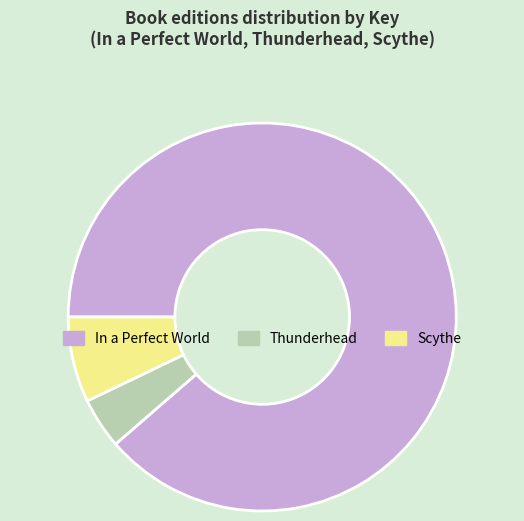

Rank the categories by value from lowest to highest.

Thunderhead, Scythe, In a Perfect World